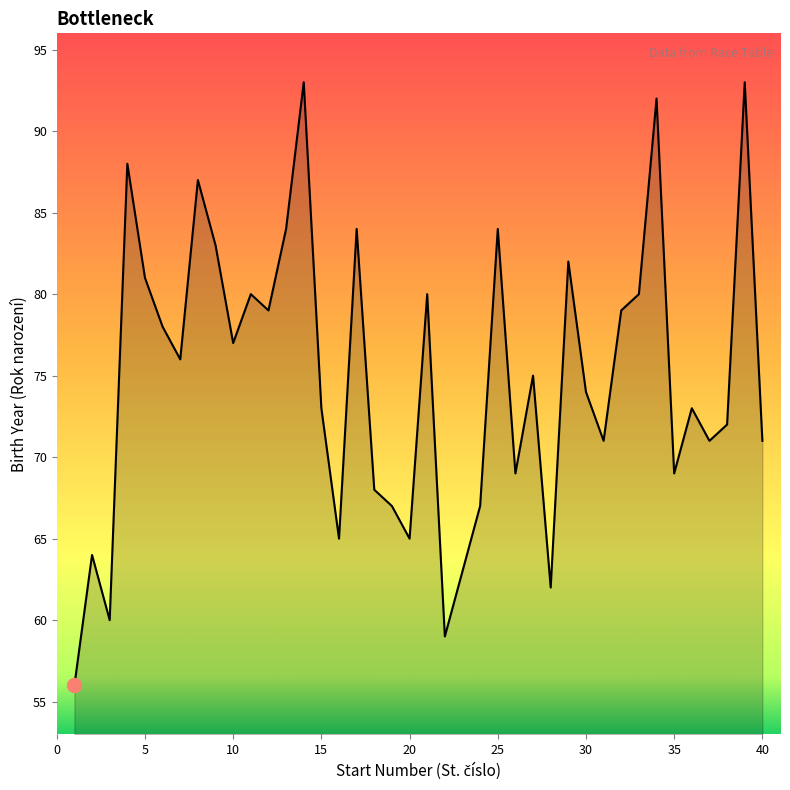

What is the smallest value displayed?

56